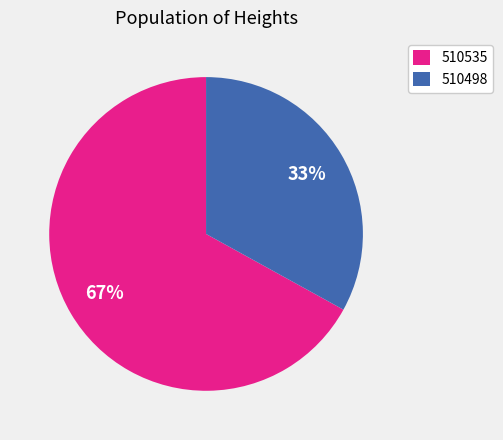

How many segments does this pie chart have?

2